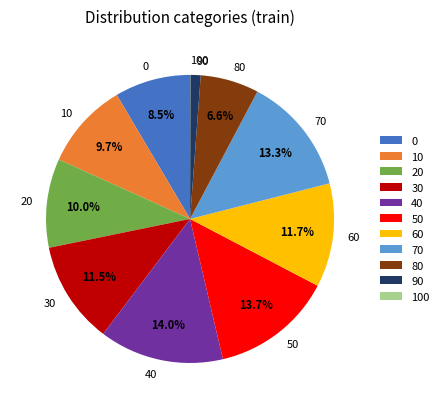

Is 70 the majority of the pie?

No